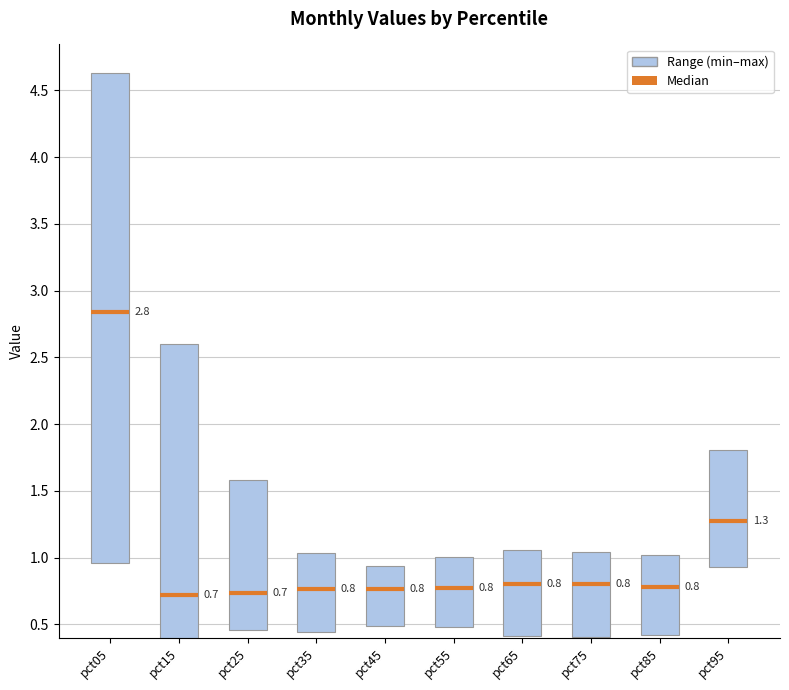

What is the difference between the highest and lowest values at pct85?

0.6